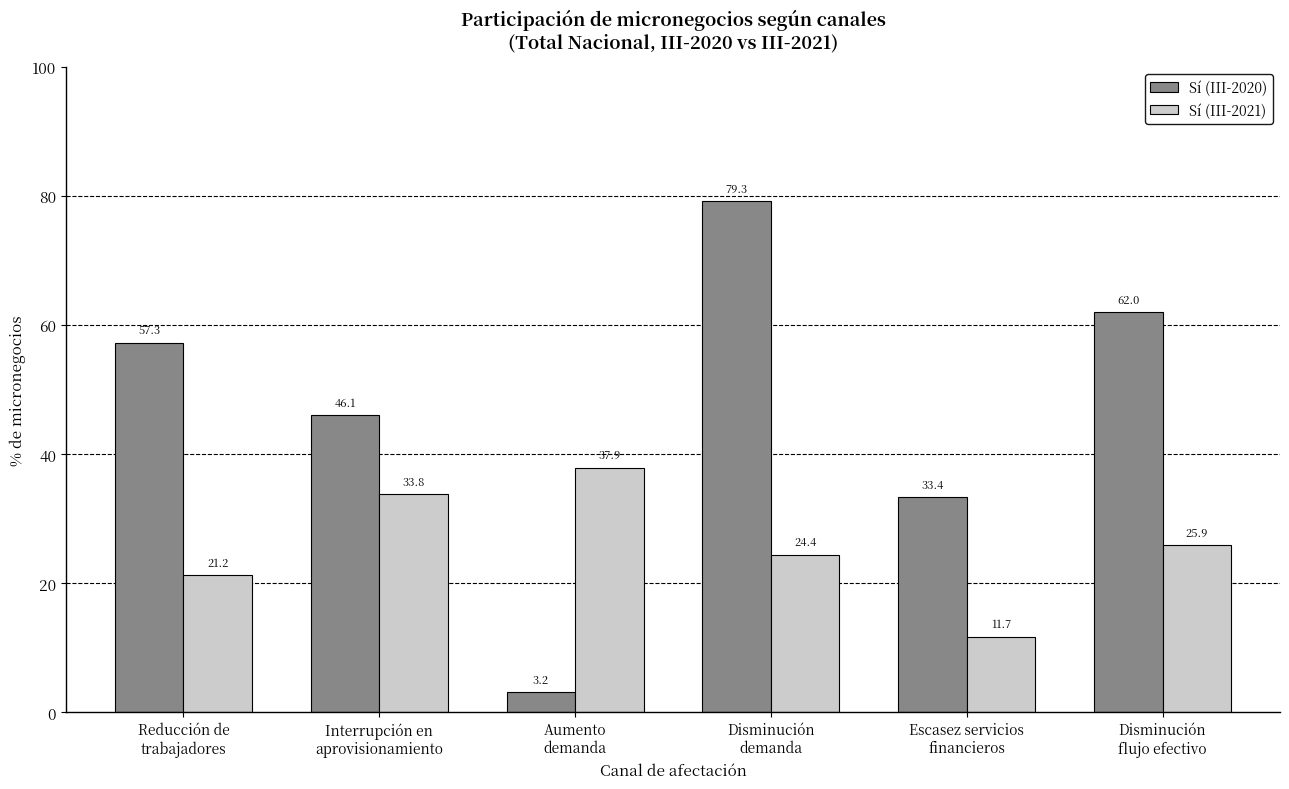

Which series has the widest spread of values?

Sí (III-2020)